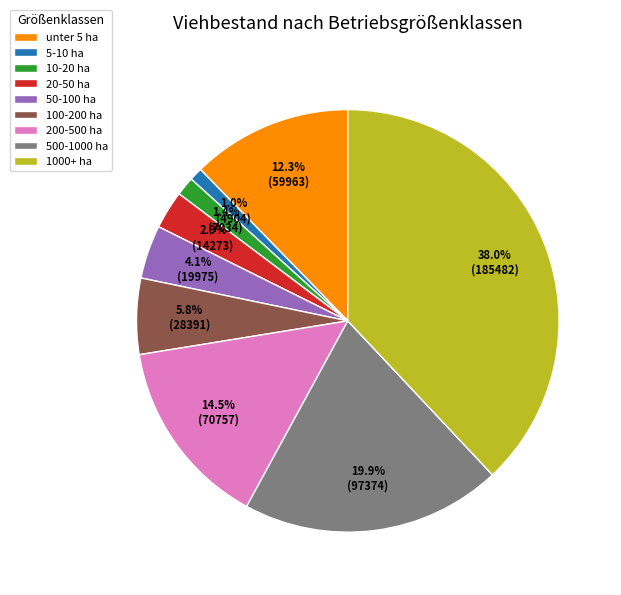

To the nearest percent, what portion does 500-1000 ha represent?

20%